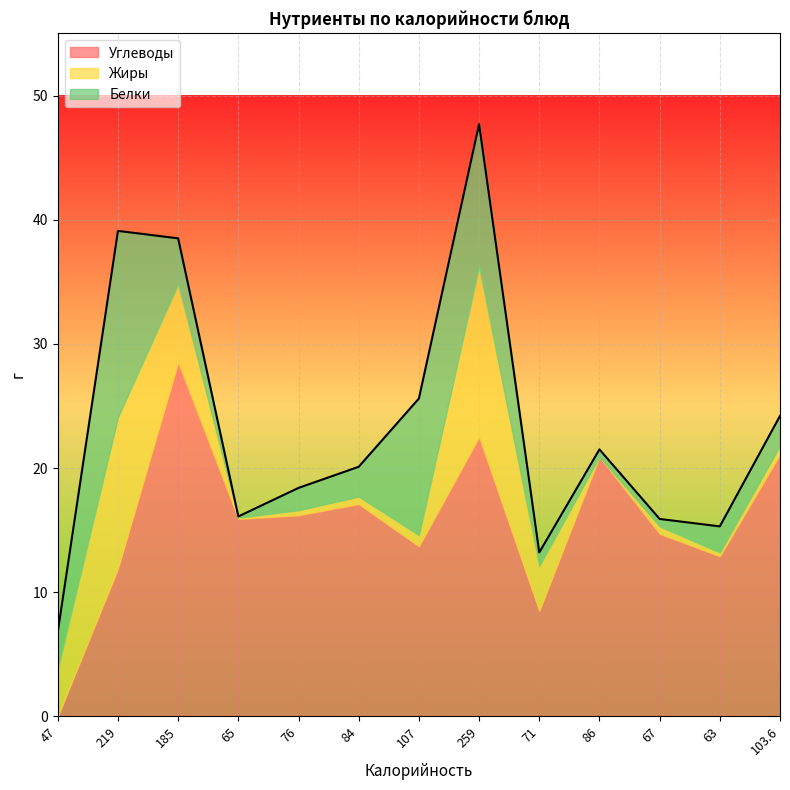

True or false: Углеводы and Жиры intersect in this chart.

True